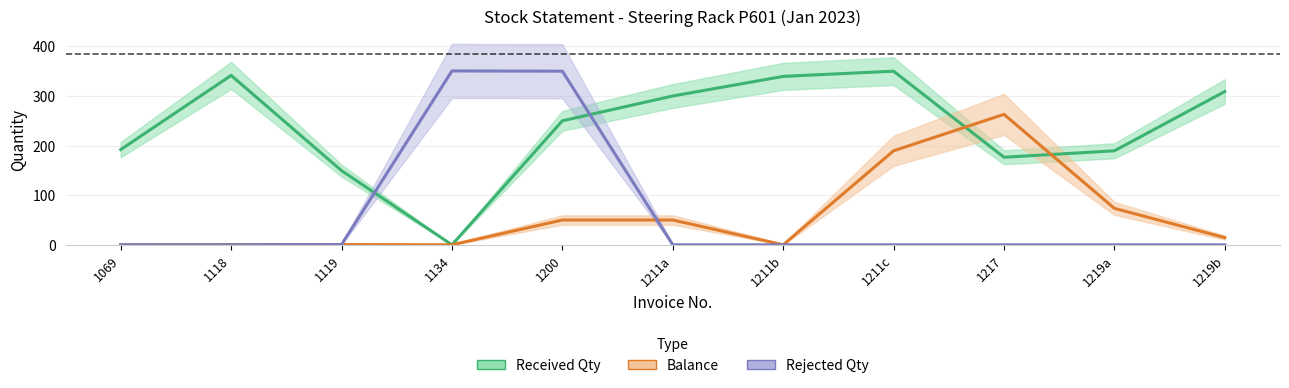

At which category is the sum across all series the highest?

1200